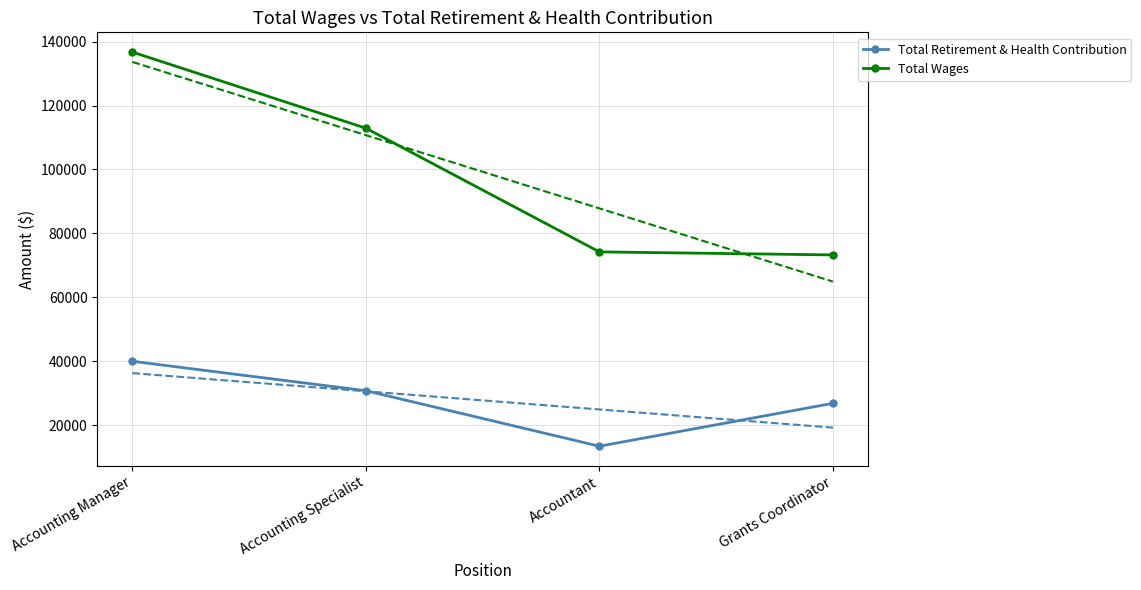

True or false: Total Wages and Total Retirement & Health Contribution intersect in this chart.

False